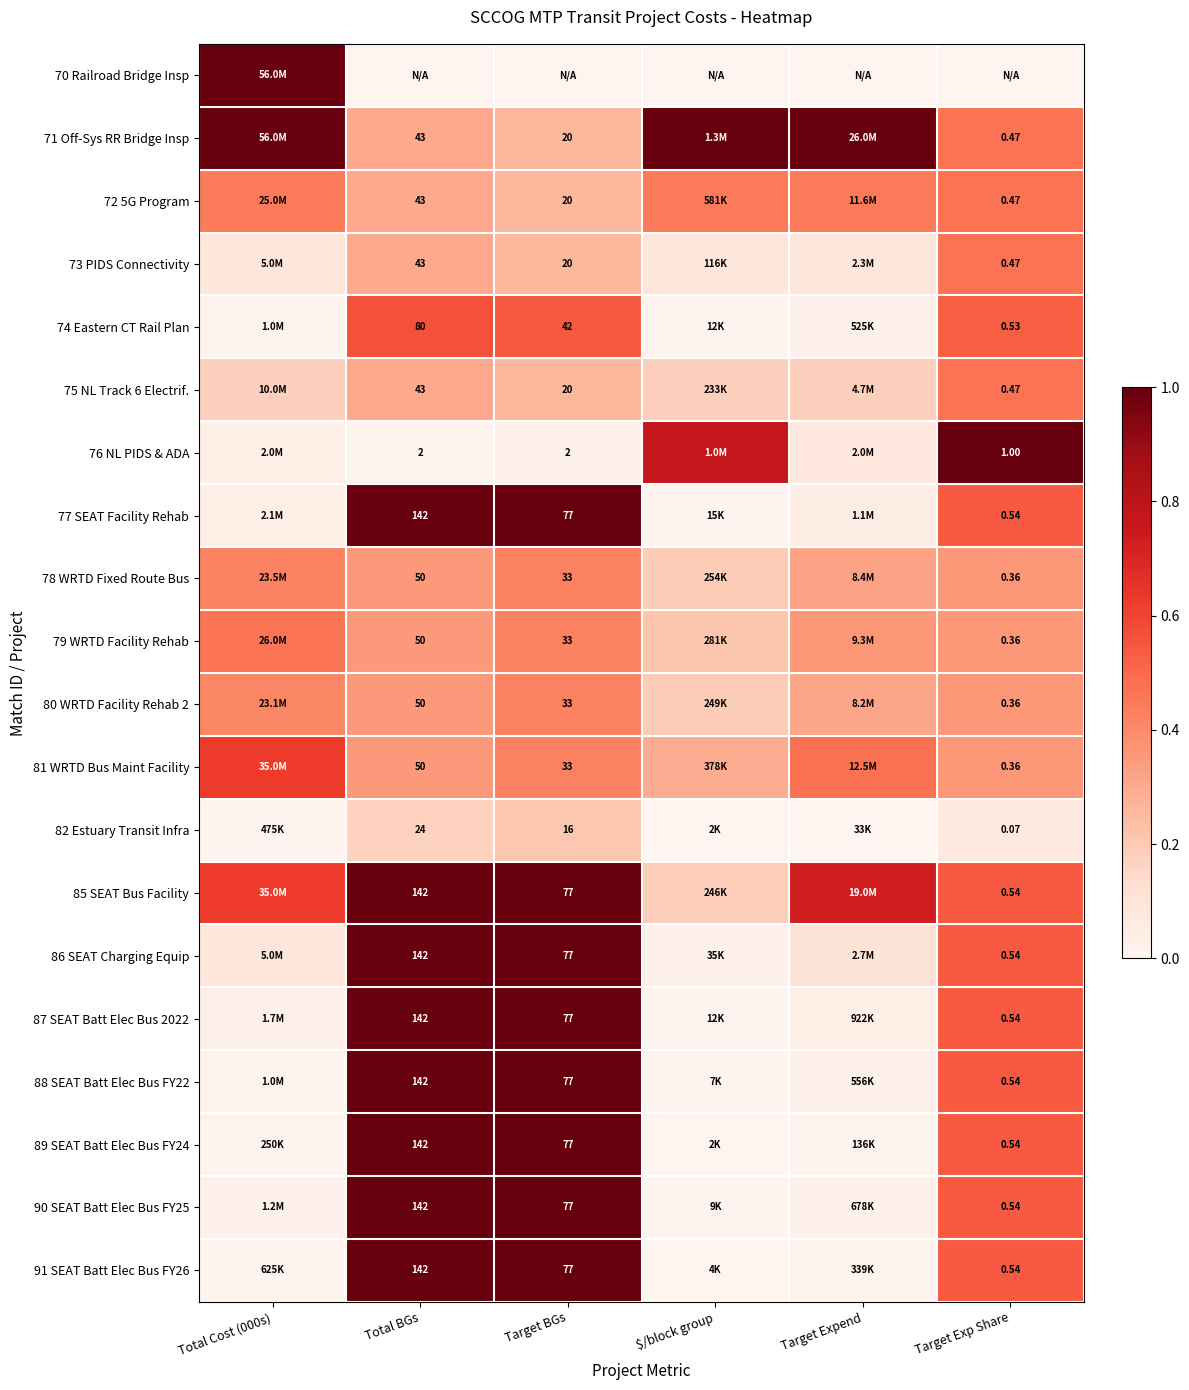

Is the value of 71 Off-Sys RR Bridge Insp at Target BGs greater than the value of 76 NL PIDS & ADA at Target BGs?

Yes